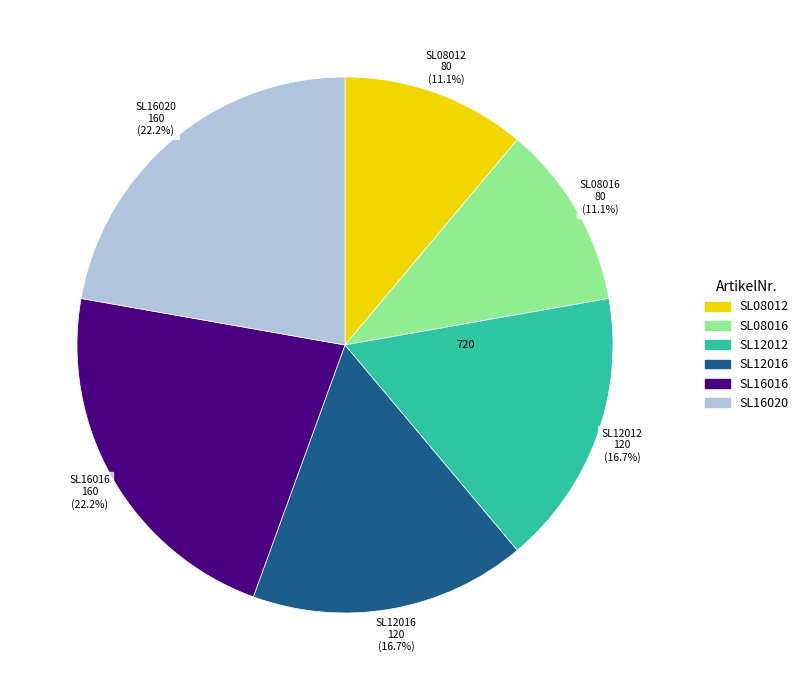

How much of the chart is everything except SL08012?

88.9%